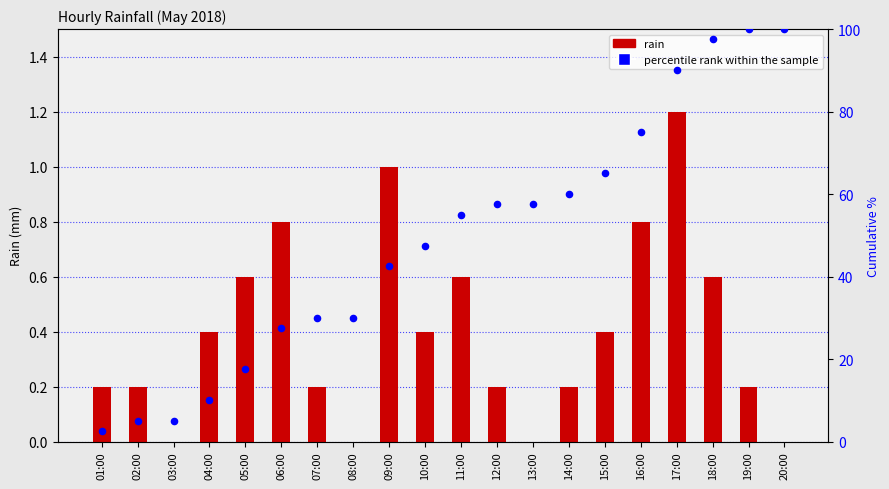

Which series has the largest Y range (max minus min)?

percentile rank within the sample